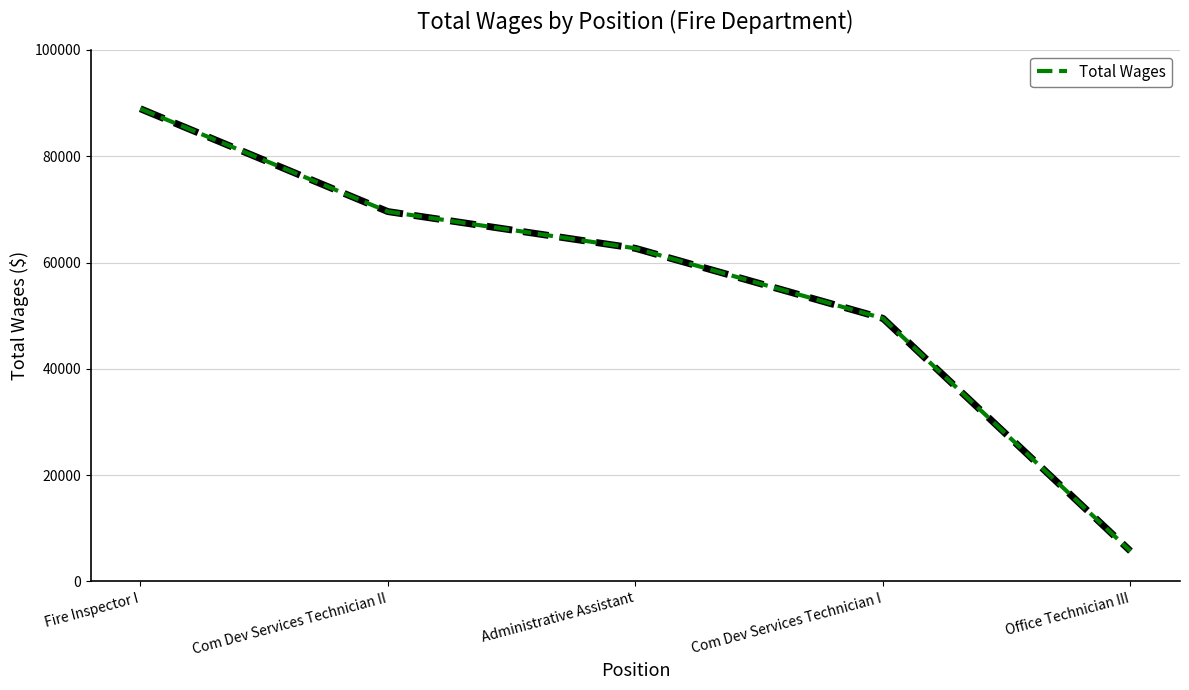

True or false: the data has more than 0 interior local peaks.

False